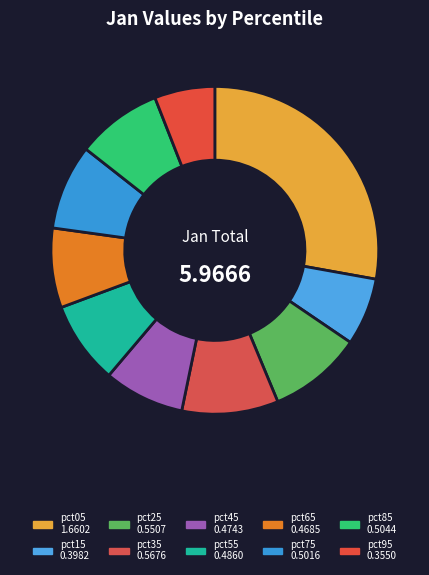

Is there any slice that represents more than half of the pie?

No